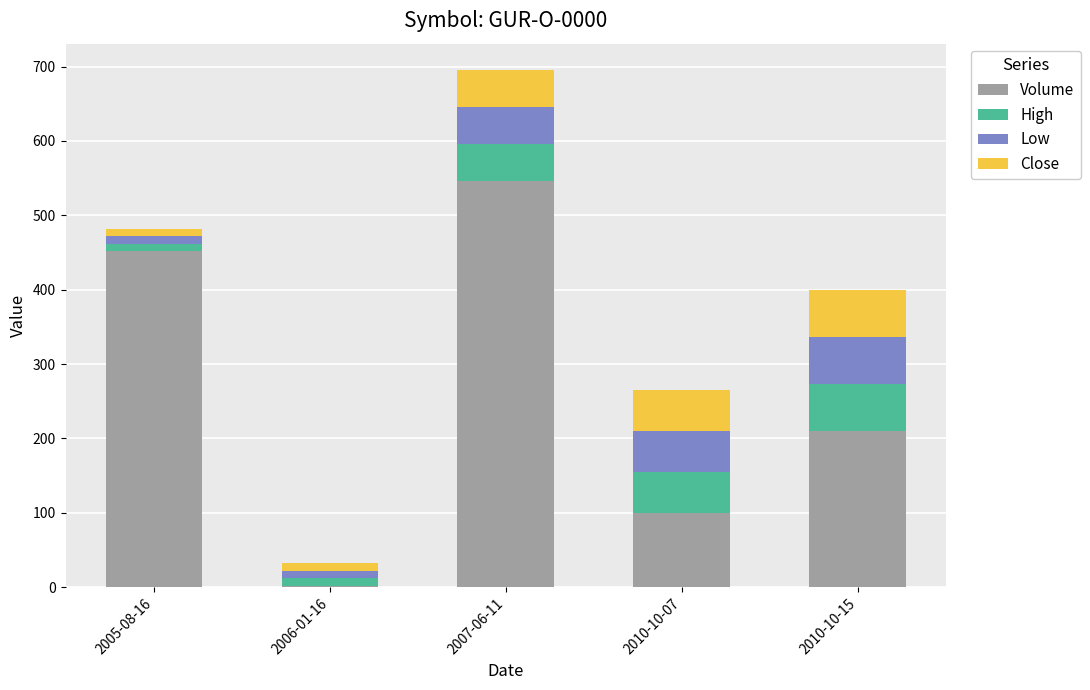

At which category is the sum across all series the highest?

2007-06-11